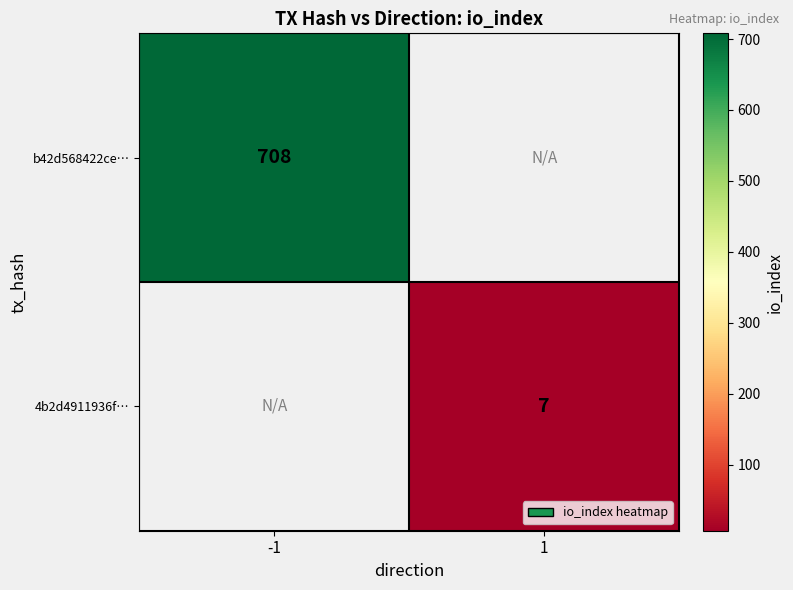

Is the value of 4b2d4911936f… at 1 greater than the value of b42d568422ce… at -1?

No